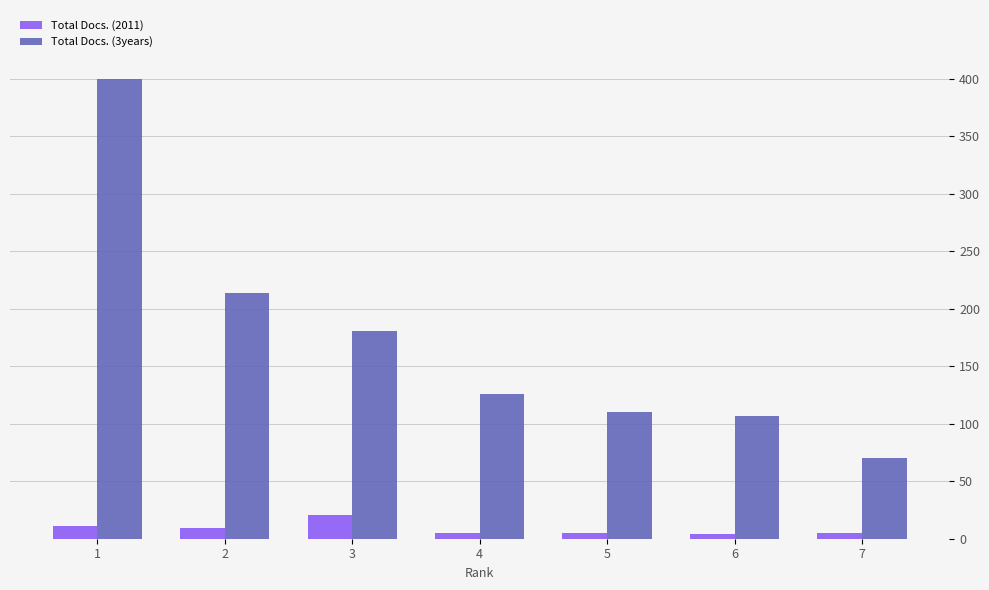

The Total Docs. (3years) series shows 181 at 3. True or false?

True